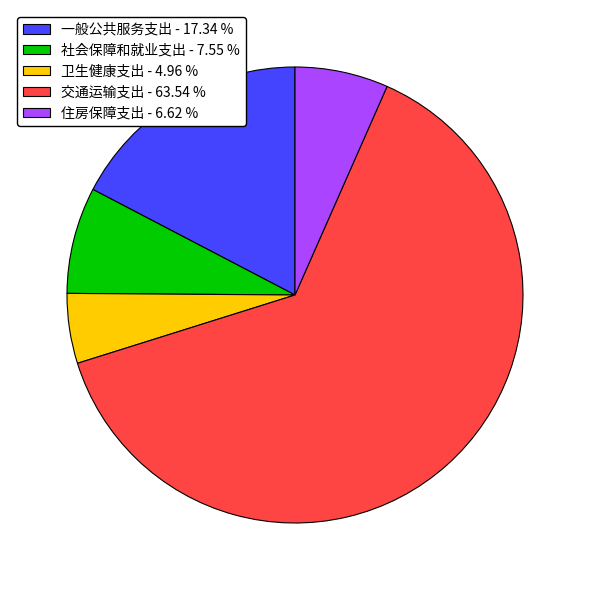

Approximately how many times larger is the value at 卫生健康支出 - 4.96 % compared to 住房保障支出 - 6.62 %?

0.7